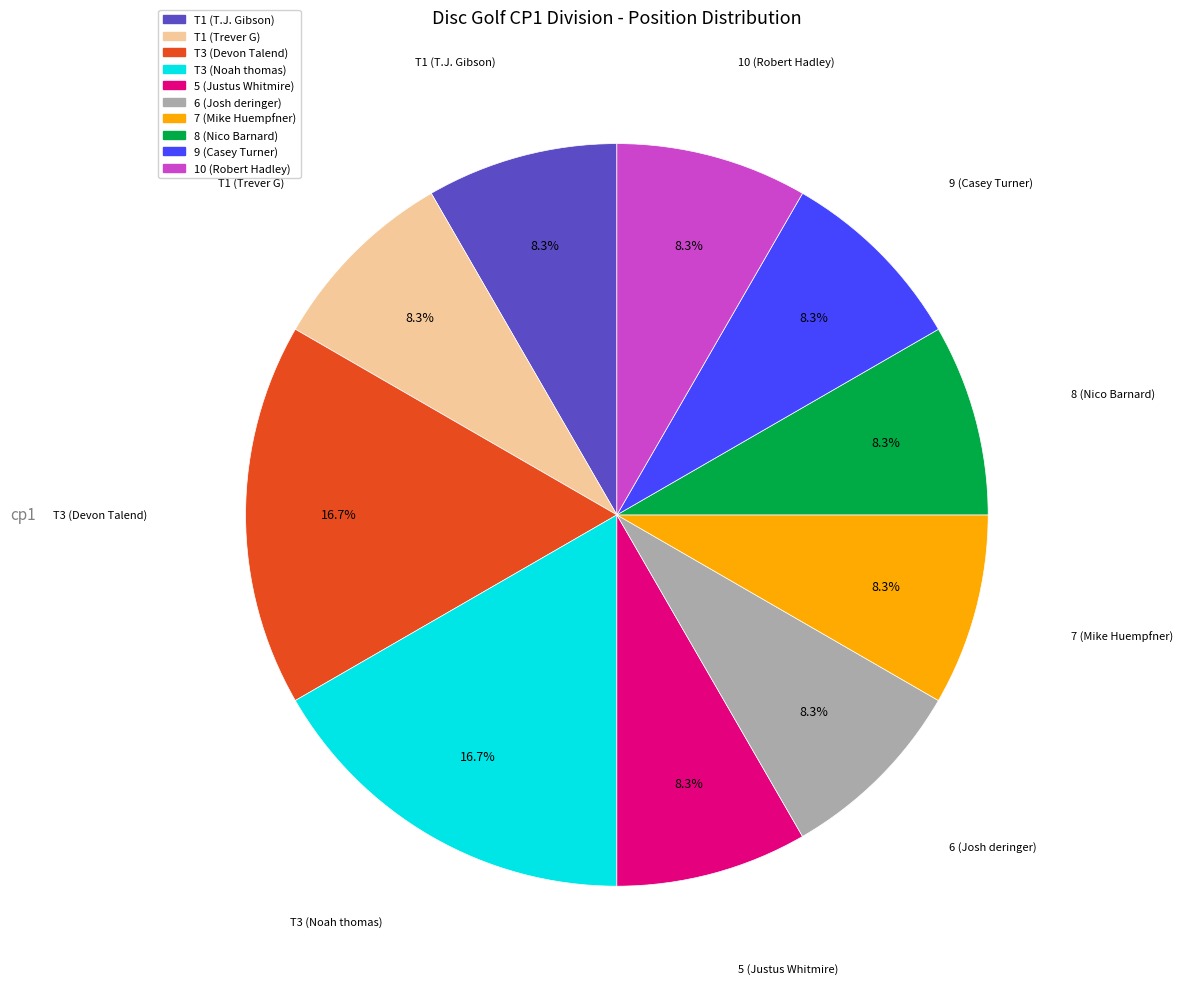

Approximately how many times larger is the value at T3 (Noah thomas) compared to T1 (T.J. Gibson)?

2.0